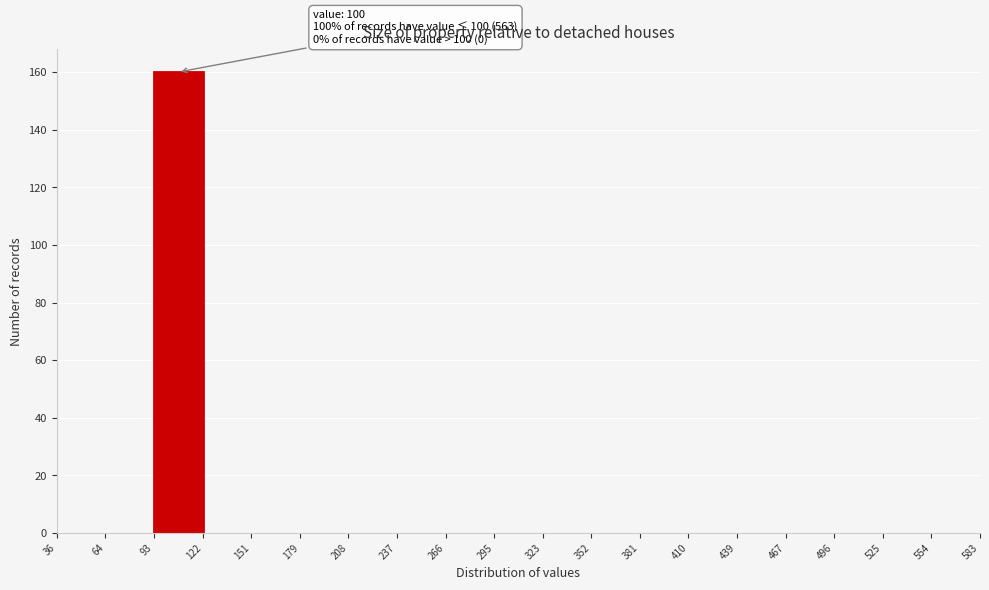

Over which range of the x-axis is the bar tallest?

93 to 122